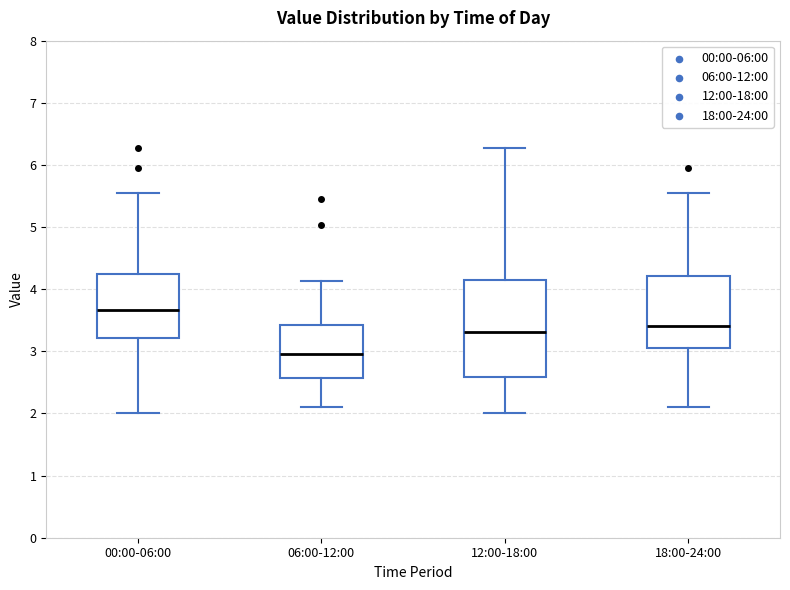

Where is the upper edge of the box for 00:00-06:00 on the y-axis? The values are not printed on the chart, so give them approximately, as read against the axis.

4.2